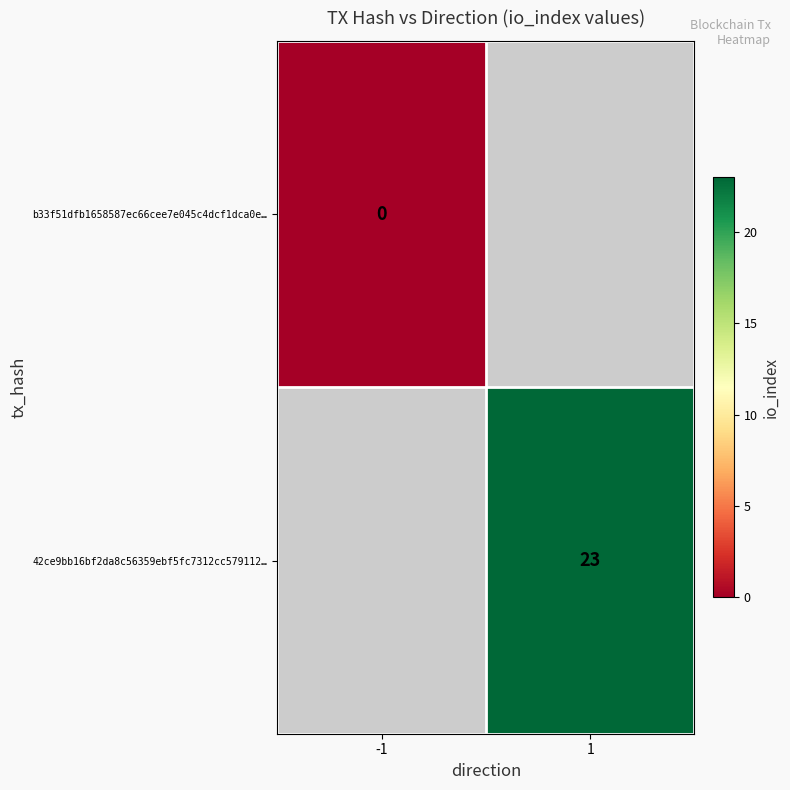

True or false: 42ce9bb16bf2da8c56359ebf5fc7312cc579112… has a value of 41 at 1.

False